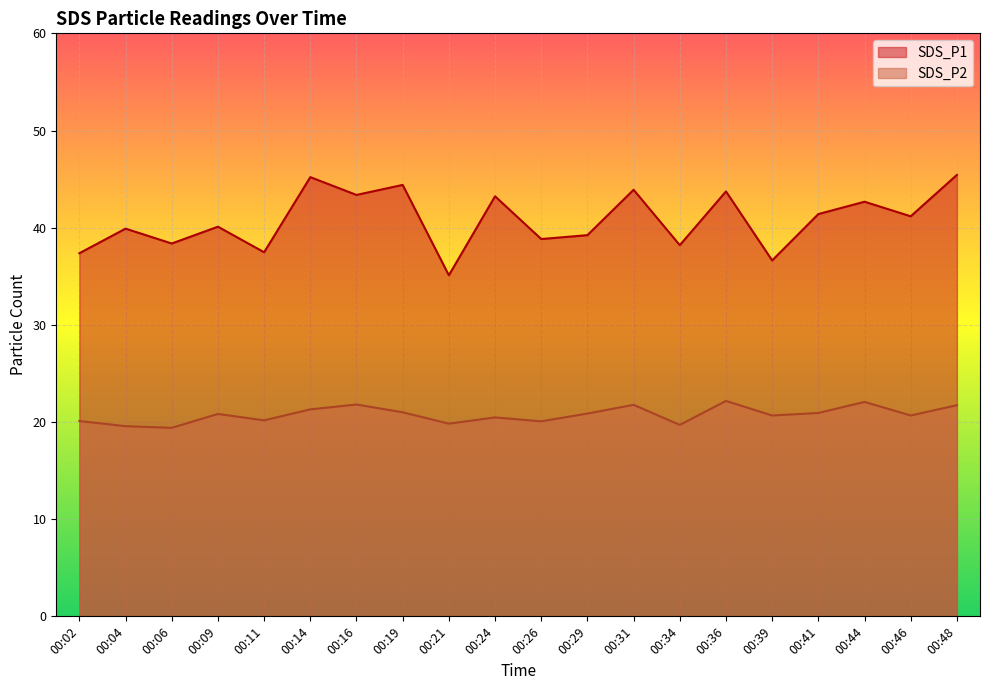

What is the sum of the SDS_P2 values at 00:09 and 00:31?

42.6